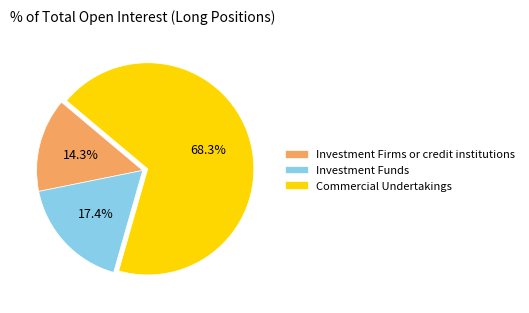

Is Commercial Undertakings the majority of the pie?

Yes